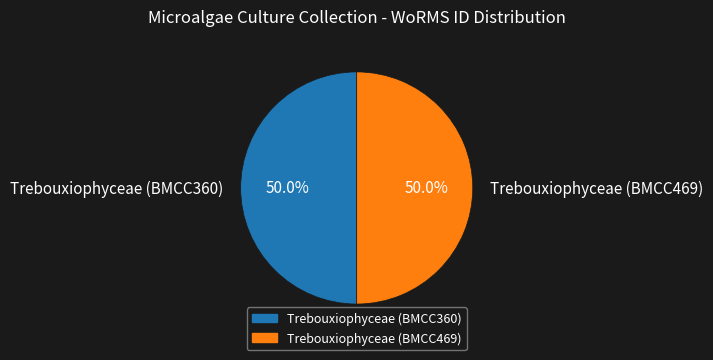

How many slices are in this pie chart?

2